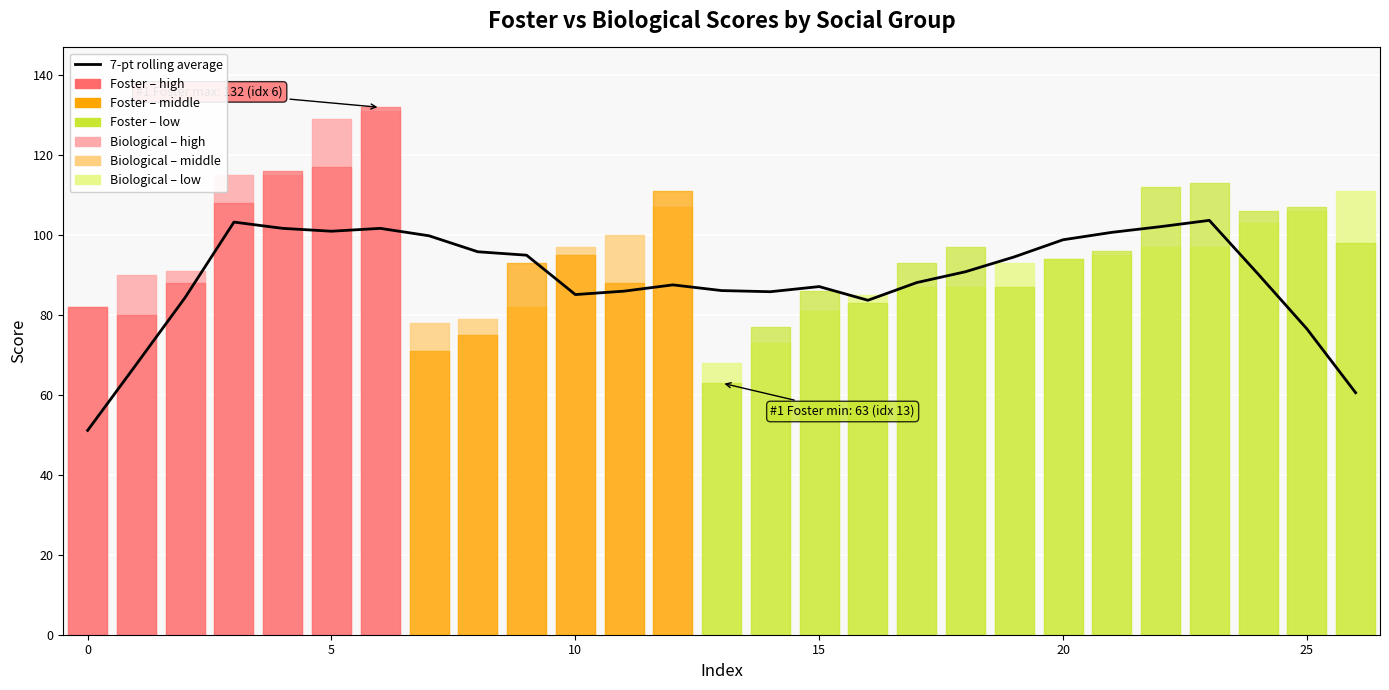

What is the sum of the values at 20 and 10?

184.0